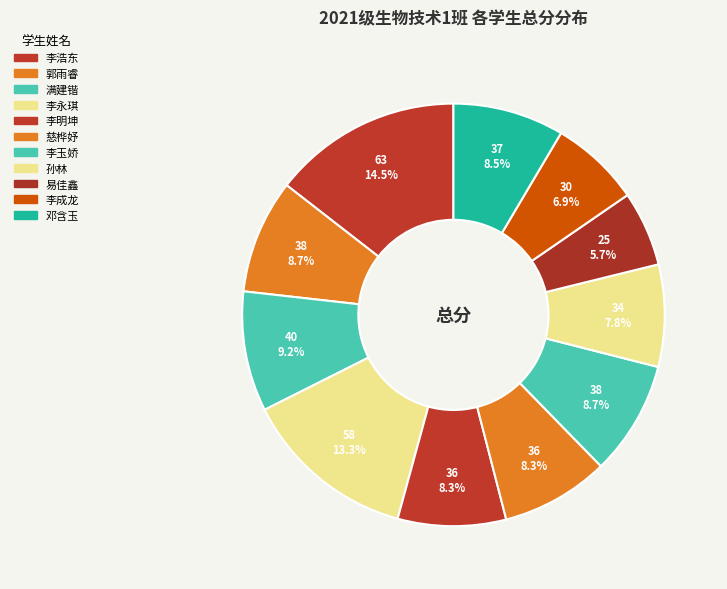

Which category has the biggest portion of the pie?

李浩东